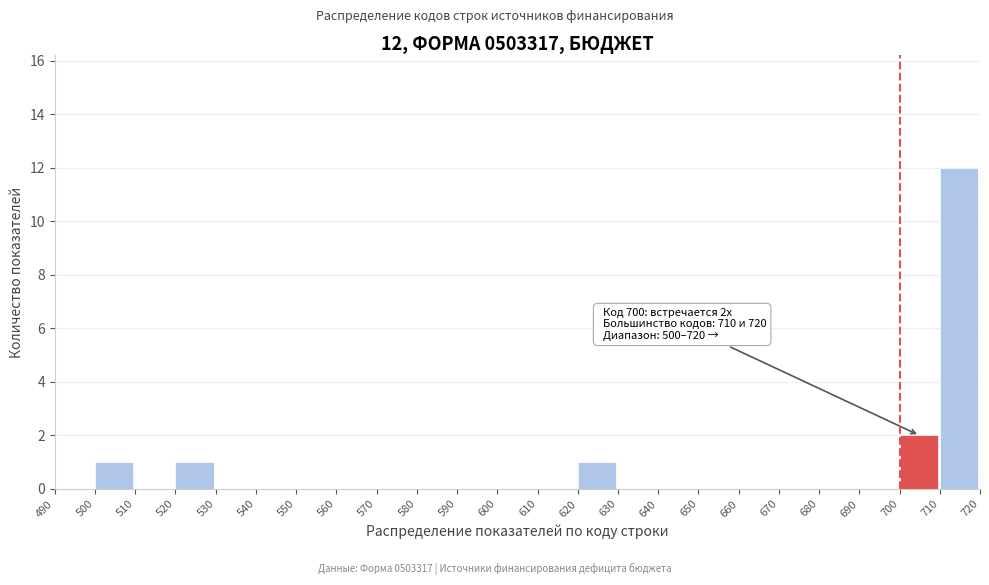

Which range on the x-axis has the tallest bar?

710 to 720